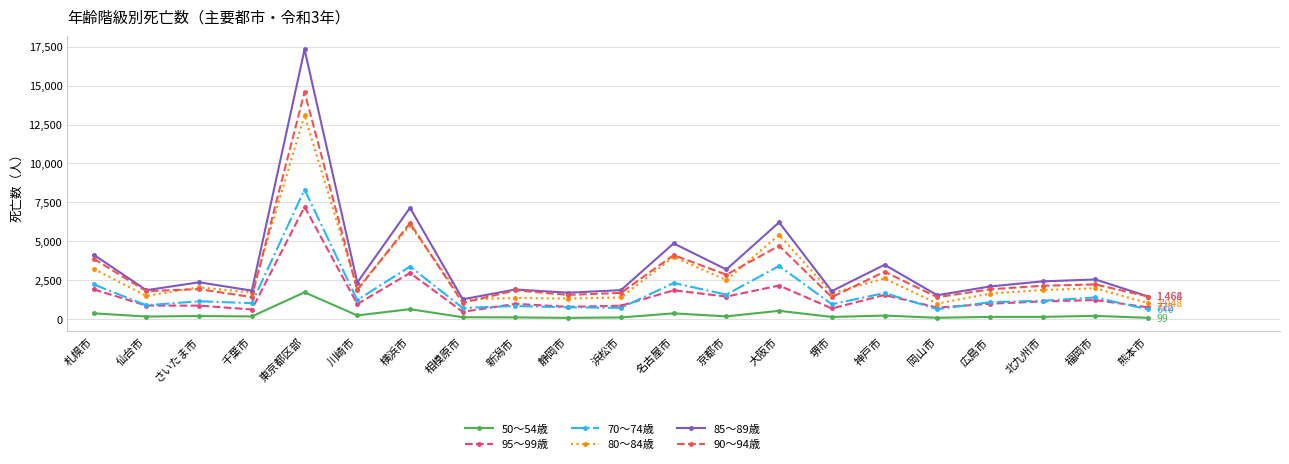

In 85～89歳, how many points are higher than both neighbors (excluding endpoints)?

8